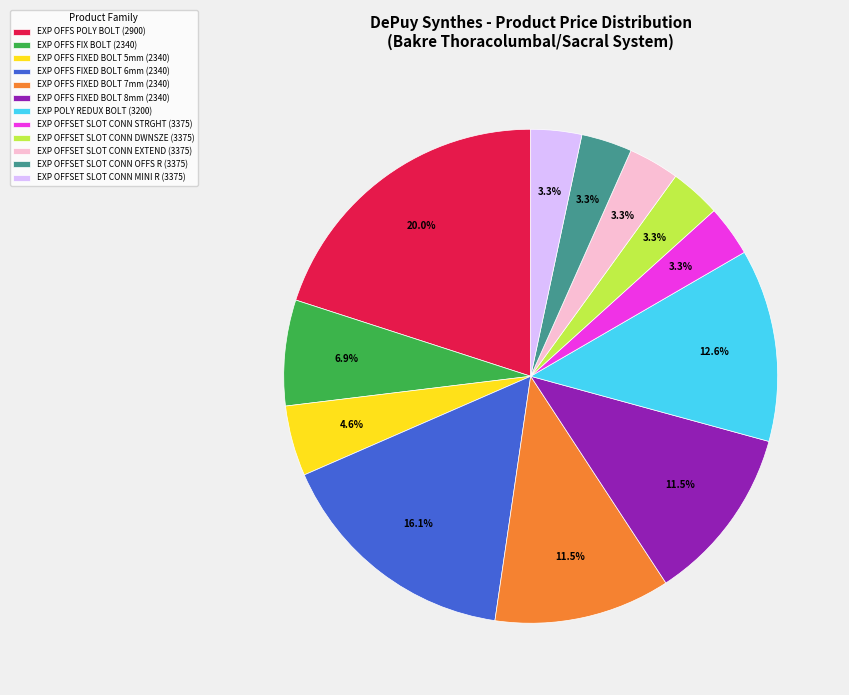

What is the largest slice in the pie chart?

EXP OFFS POLY BOLT (2900)